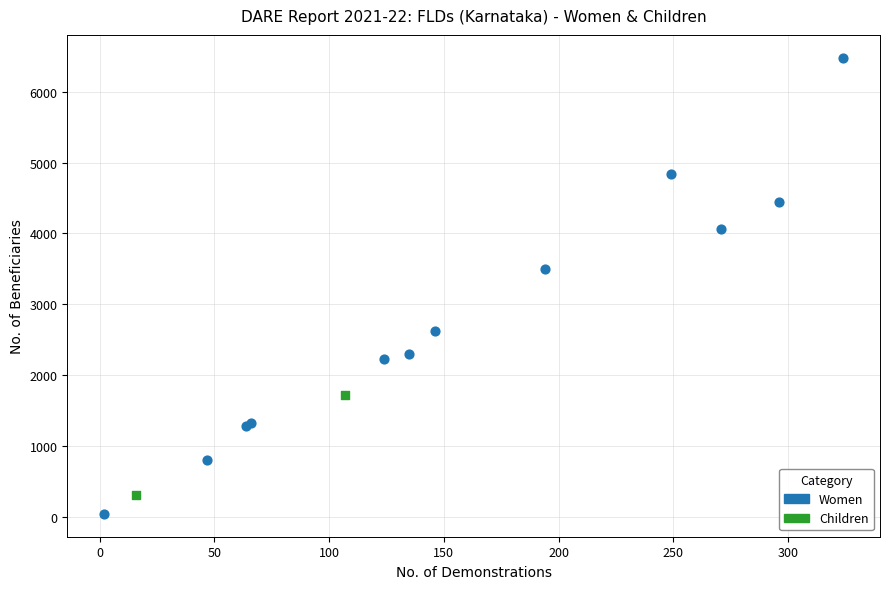

What are all the series names shown in the legend?

Women, Children